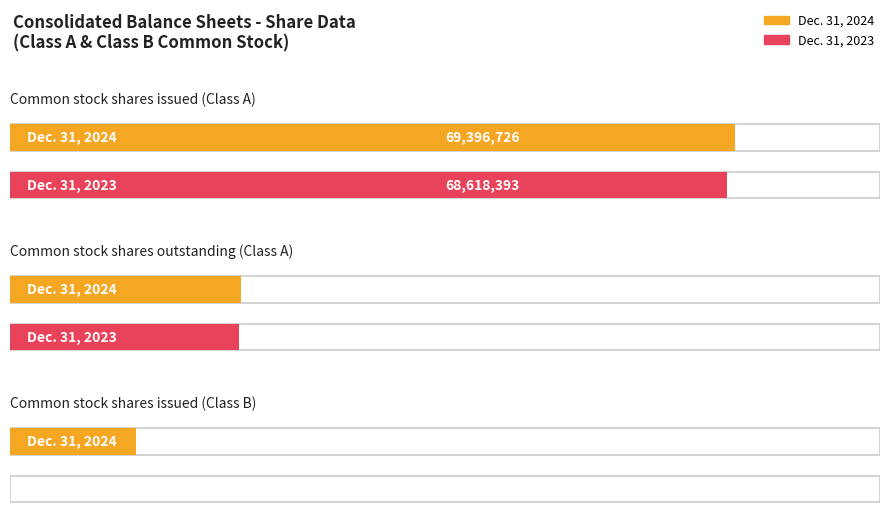

Which series has the largest total across all categories?

Dec. 31, 2024